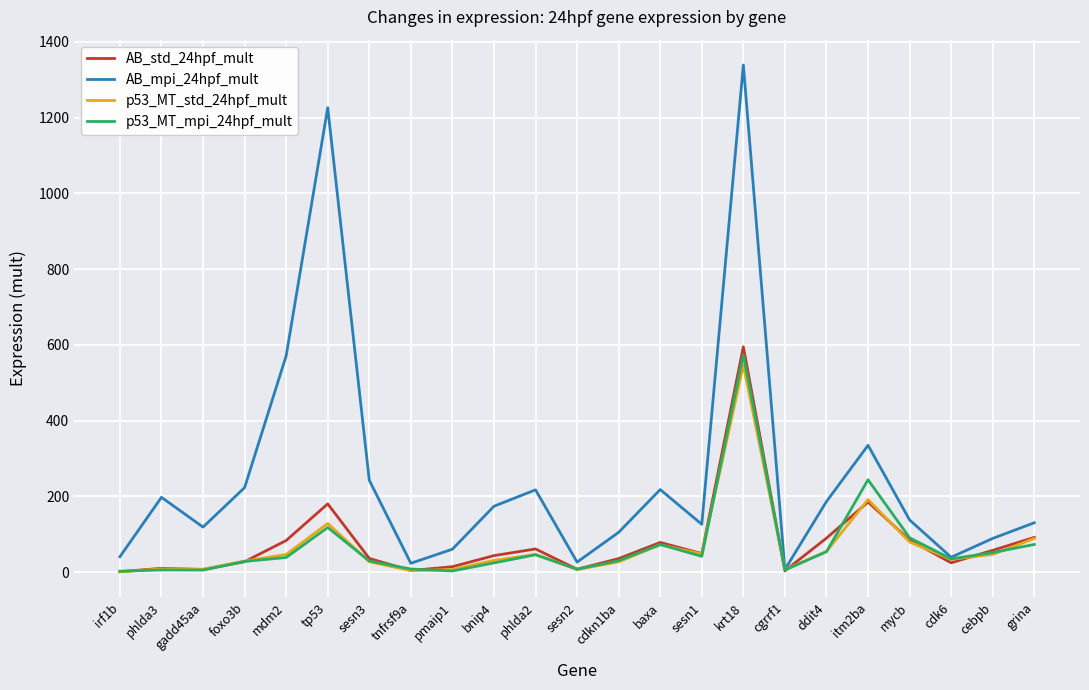

True or false: p53_MT_mpi_24hpf_mult has more than 2 points higher than both neighbors.

True